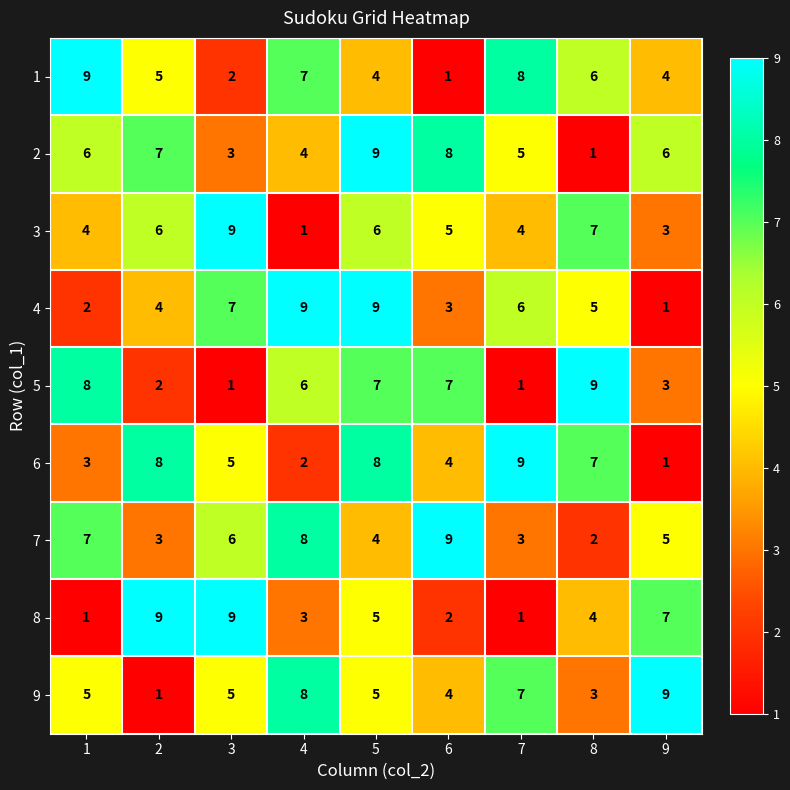

Rank the series at 2 from highest to lowest value.

8, 6, 2, 3, 1, 4, 7, 5, 9